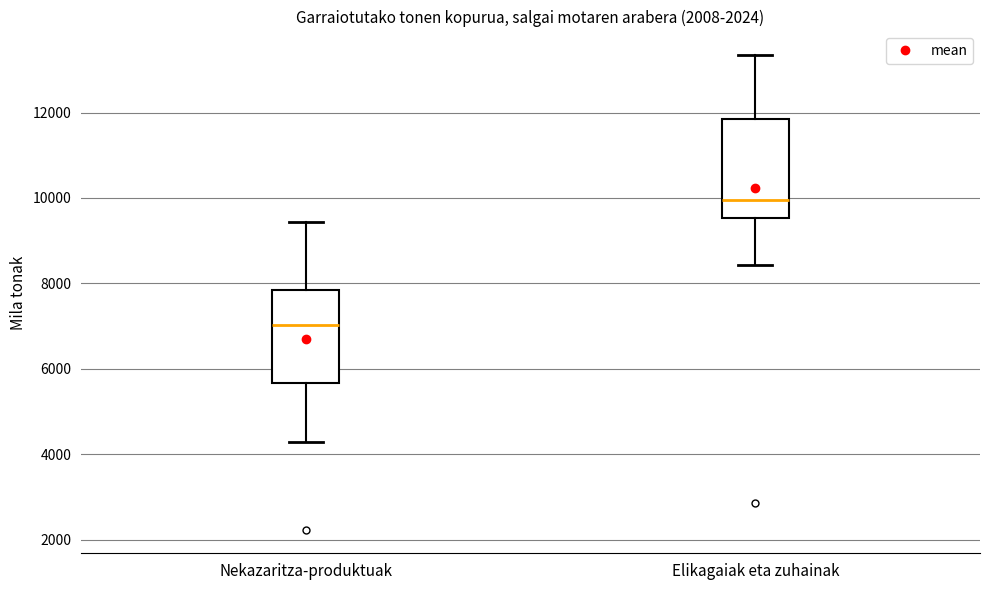

Where is the upper edge of the box for Nekazaritza-produktuak on the y-axis? The values are not printed on the chart, so give them approximately, as read against the axis.

7800